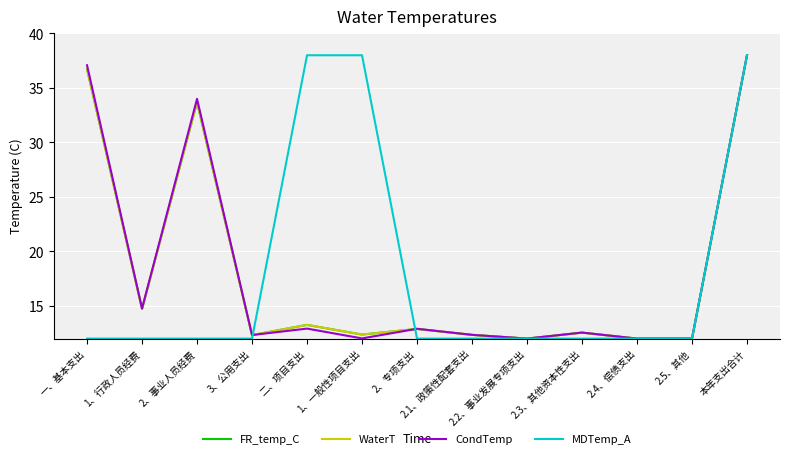

After their last crossing, which series has the higher values: WaterT or CondTemp?

CondTemp